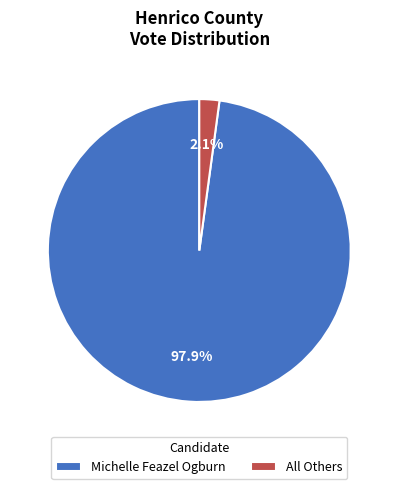

How many slices are in this pie chart?

2